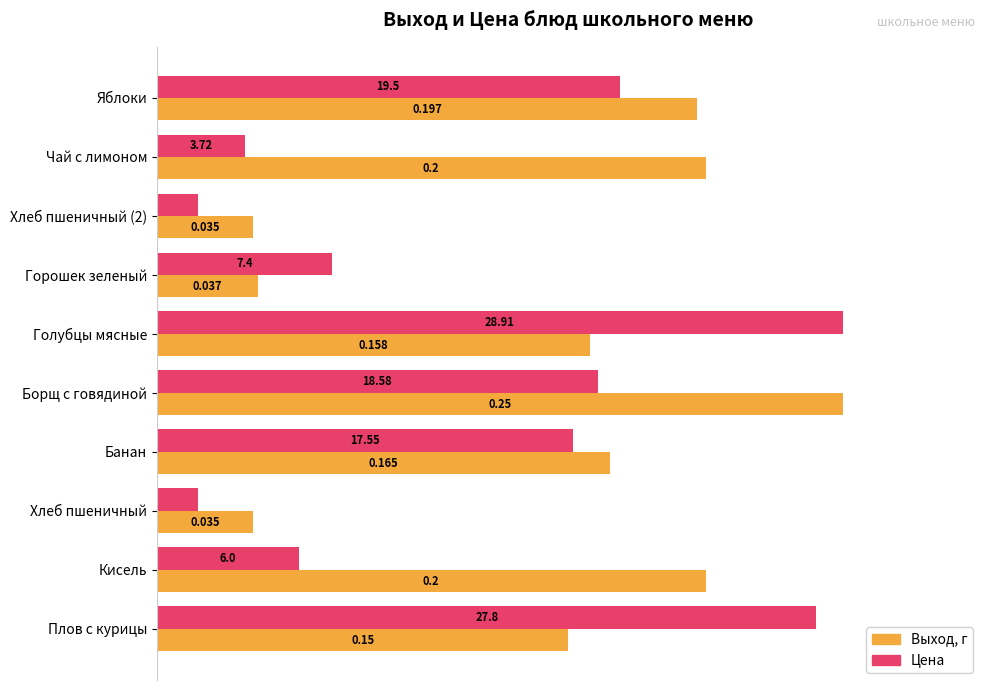

What are all the series names shown in the legend?

Выход, г, Цена